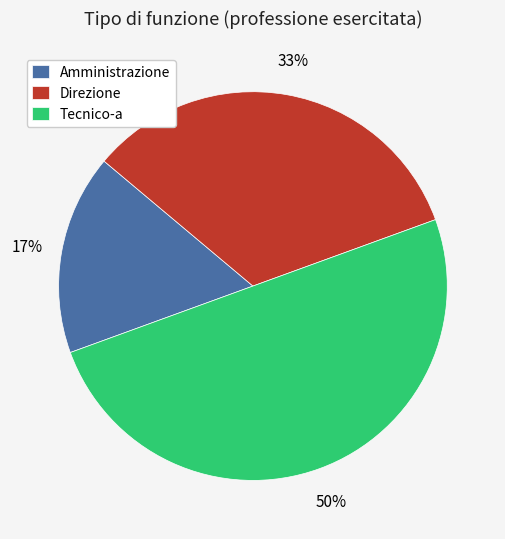

Is Direzione the majority of the pie?

No